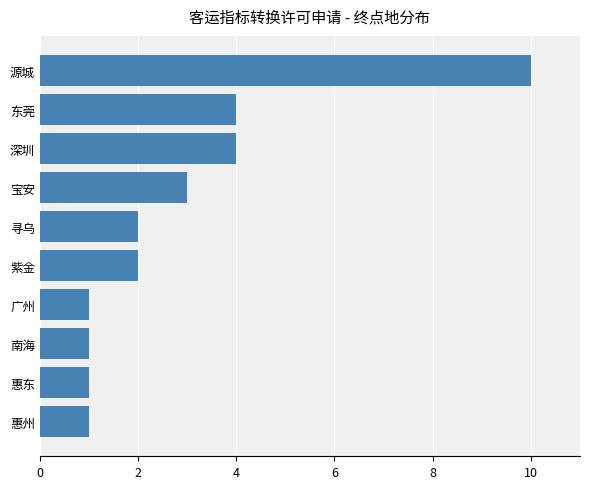

Which has a higher value, 东莞 or 南海?

东莞